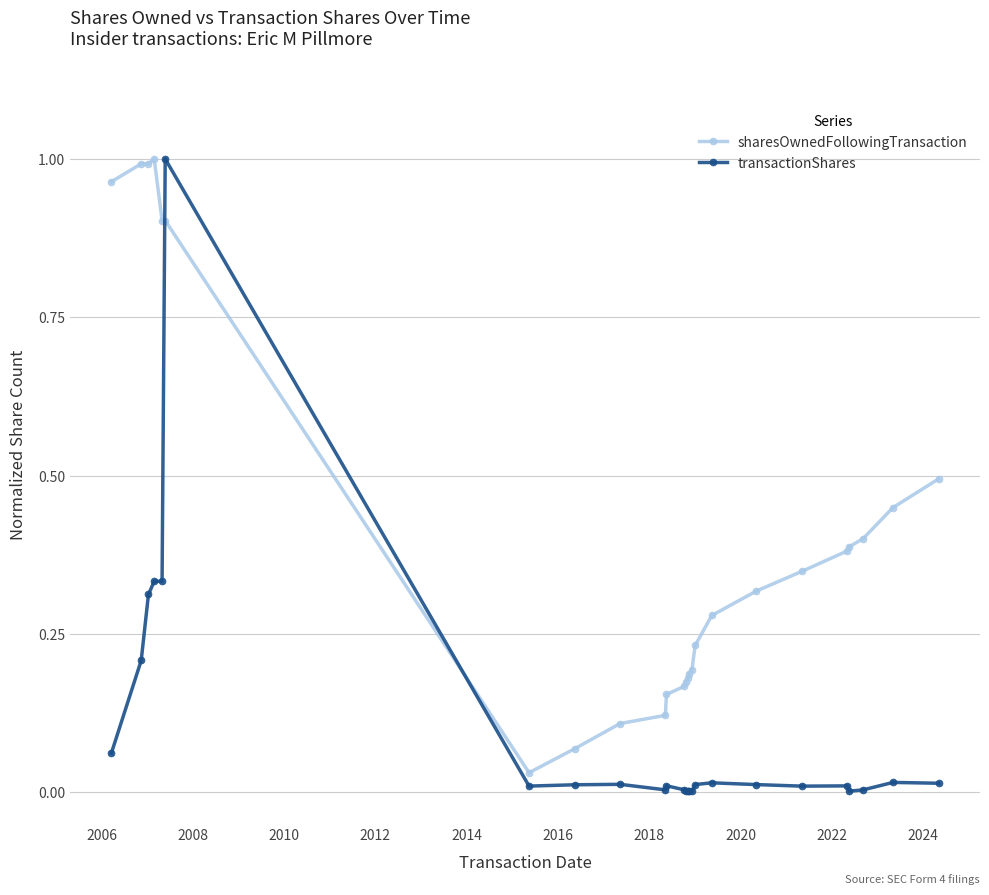

True or false: sharesOwnedFollowingTransaction has more than 0 interior local peaks.

True